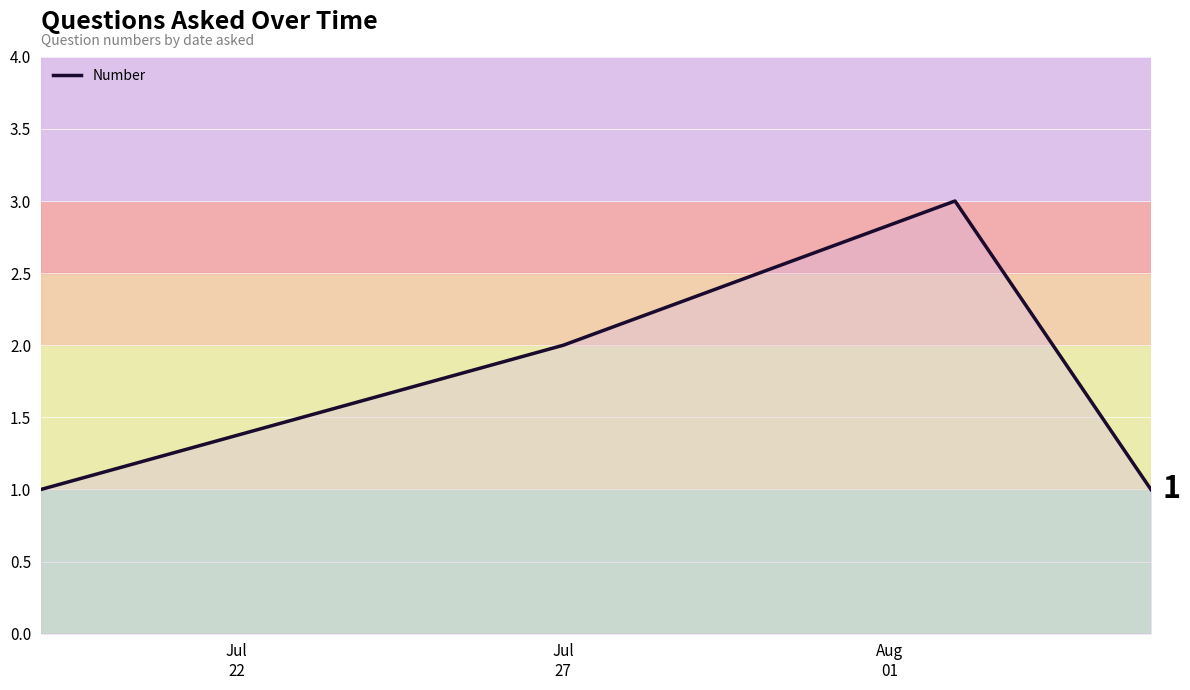

How many values are below 2?

2